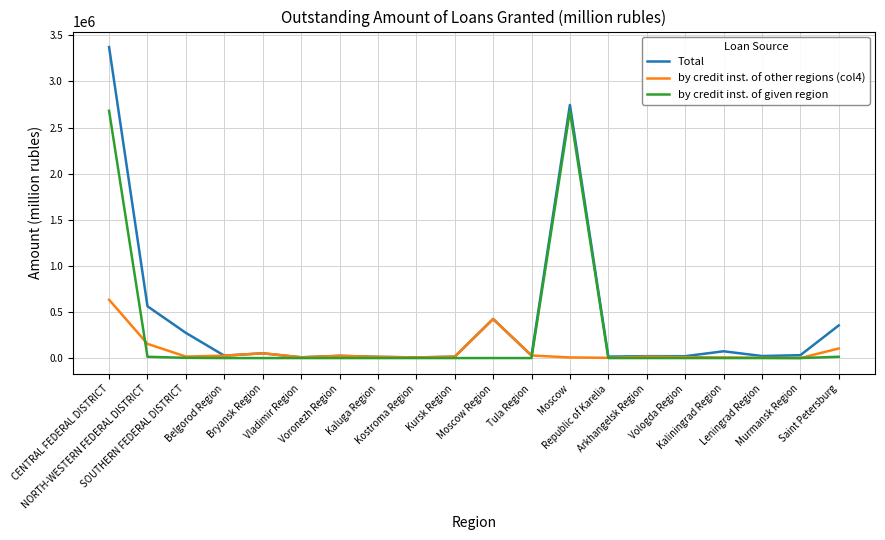

What is the maximum value shown in the chart?

3372332